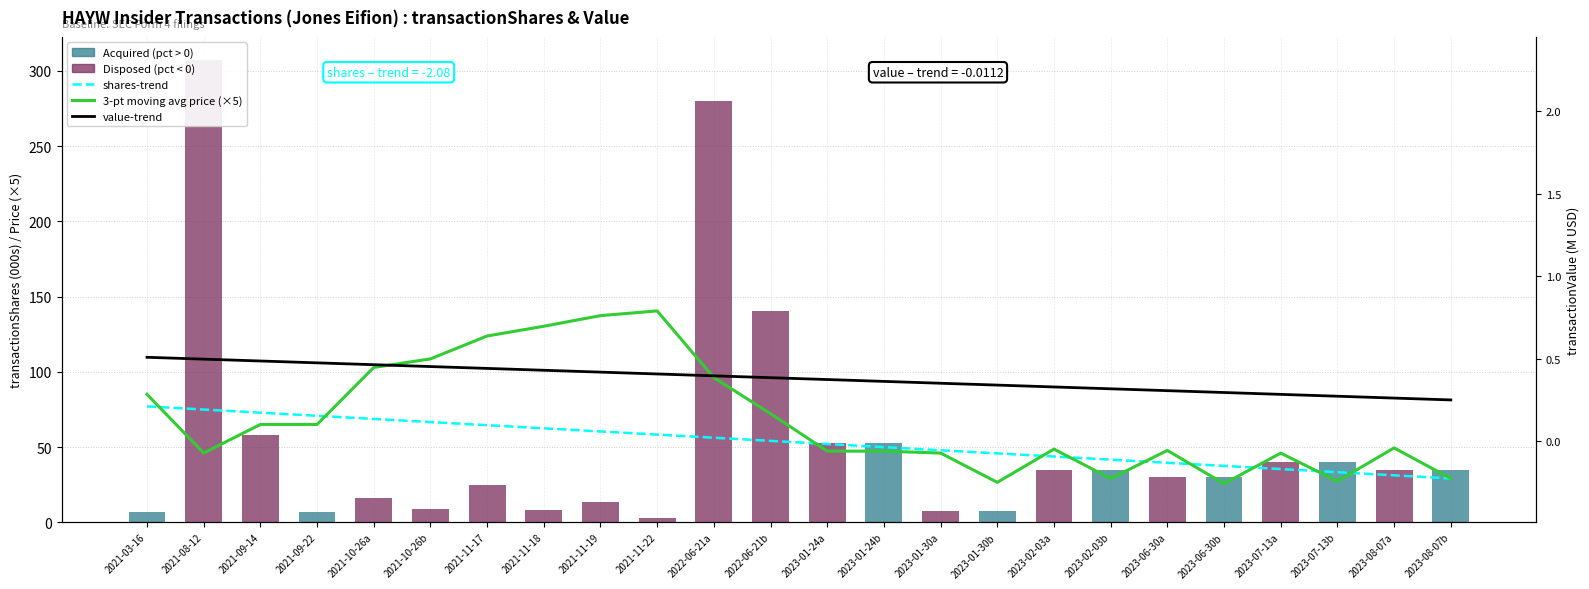

Reading left to right, list all the values displayed in this chart.

shares-trend: 77.0	74.9	72.8	70.7	68.7	66.6	64.5	62.4	60.3	58.2	56.2	54.1	52.0	49.9	47.8	45.8	43.7	41.6	39.5	37.4	35.4	33.3	31.2	29.1
3-pt moving avg price (×5): 85.0	46.0	65.0	65.0	102.9	108.5	123.8	130.2	137.3	140.4	96.1	72.2	47.3	47.3	46.0	26.5	48.6	29.1	47.7	25.6	45.9	27.3	49.4	29.1
transactionShares (000s): 6.5	307.1	58.0	6.5	16.2	8.8	25.0	8.4	13.5	2.6	280.0	140.5	52.5	52.5	7.5	7.5	35.0	35.0	30.0	30.0	40.0	40.0	35.0	35.0
value-trend: 0.5	0.5	0.5	0.5	0.5	0.5	0.4	0.4	0.4	0.4	0.4	0.4	0.4	0.4	0.4	0.3	0.3	0.3	0.3	0.3	0.3	0.3	0.3	0.3